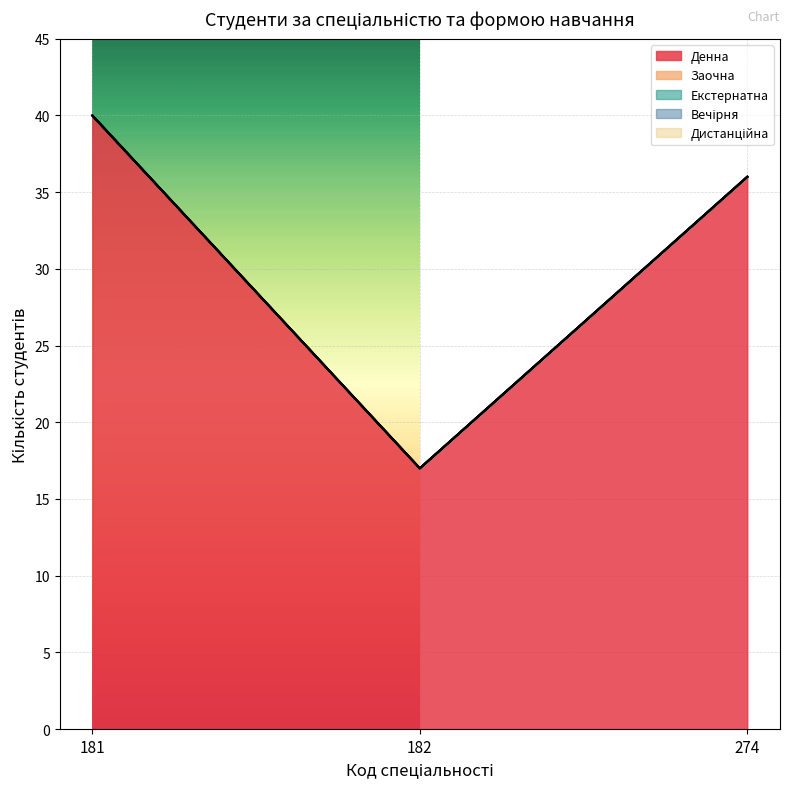

What is the difference between the highest and lowest values at 274?

36